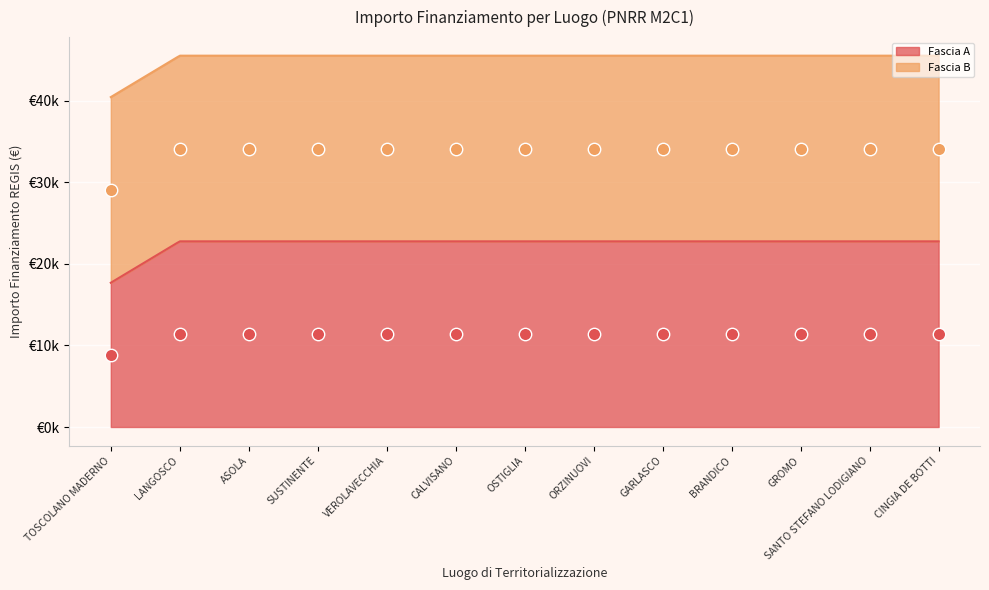

At which category is the sum across all series the highest?

LANGOSCO